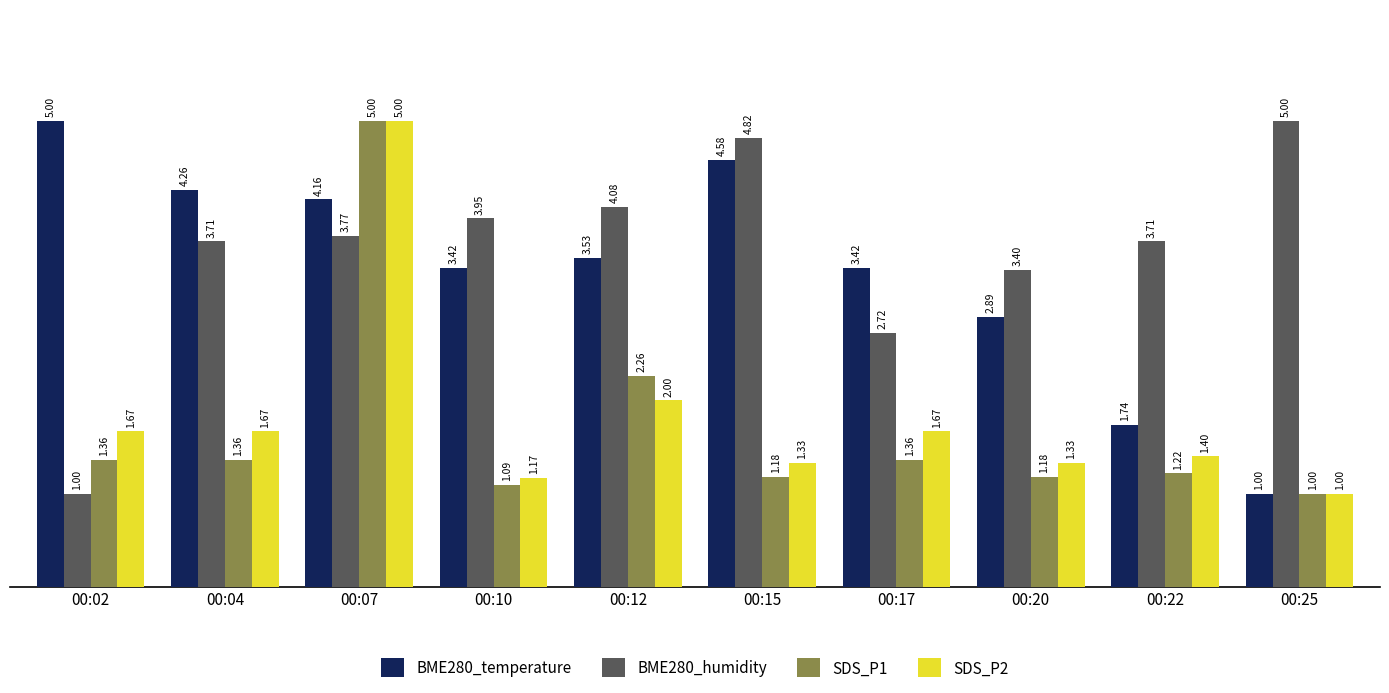

What is the sum of all SDS_P2 values?

18.2